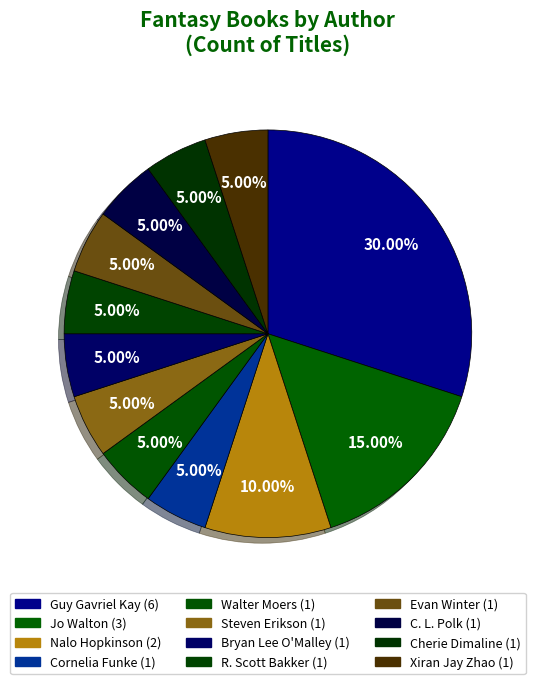

How many slices are in this pie chart?

12